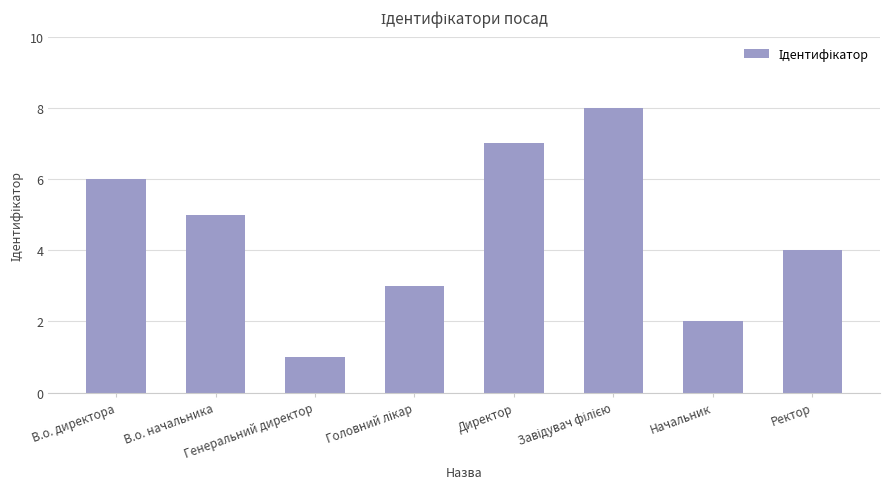

Reading left to right, list all the values displayed in this chart.

6	5	1	3	7	8	2	4